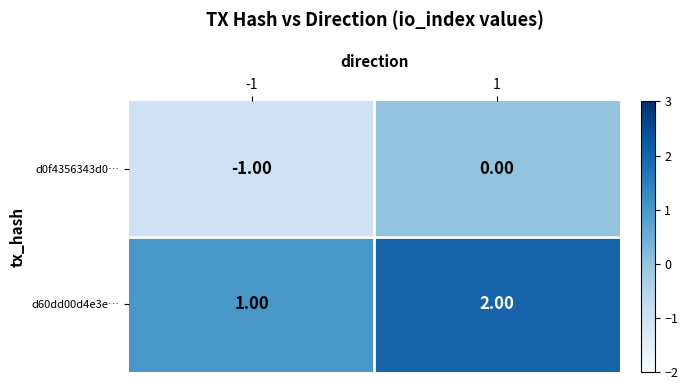

What is the greatest value displayed?

2